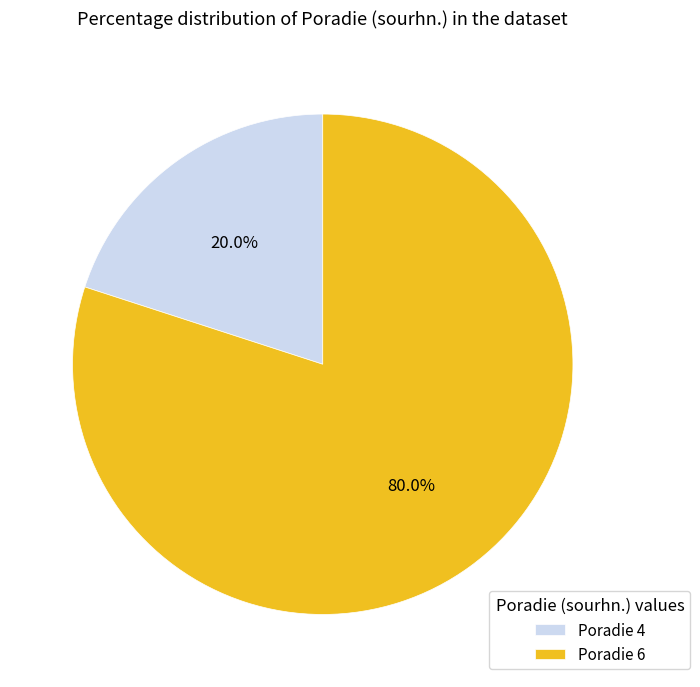

Rank the categories by value from highest to lowest.

Poradie 6, Poradie 4